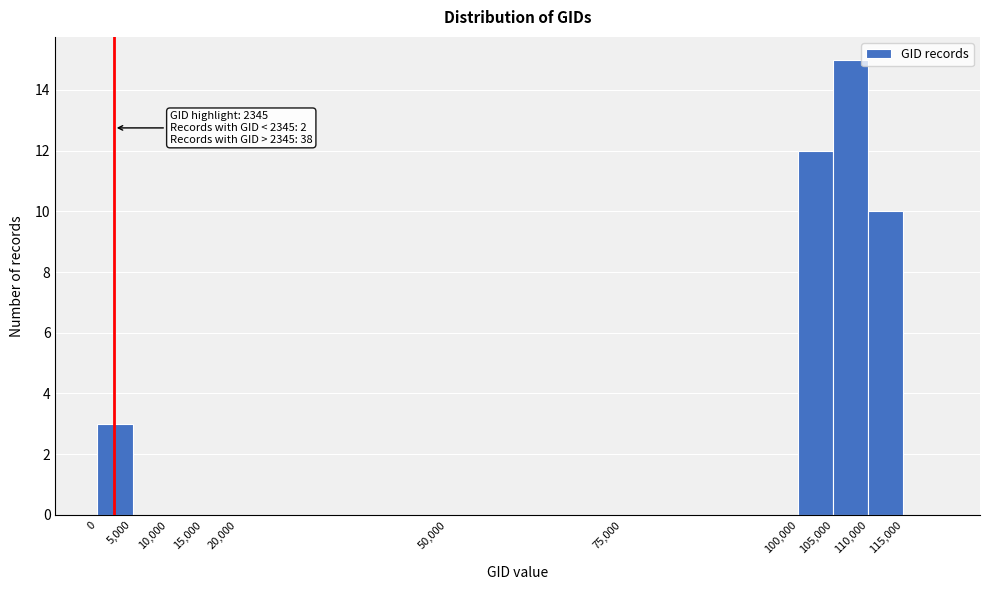

Which range on the x-axis has the tallest bar?

105000 to 110000